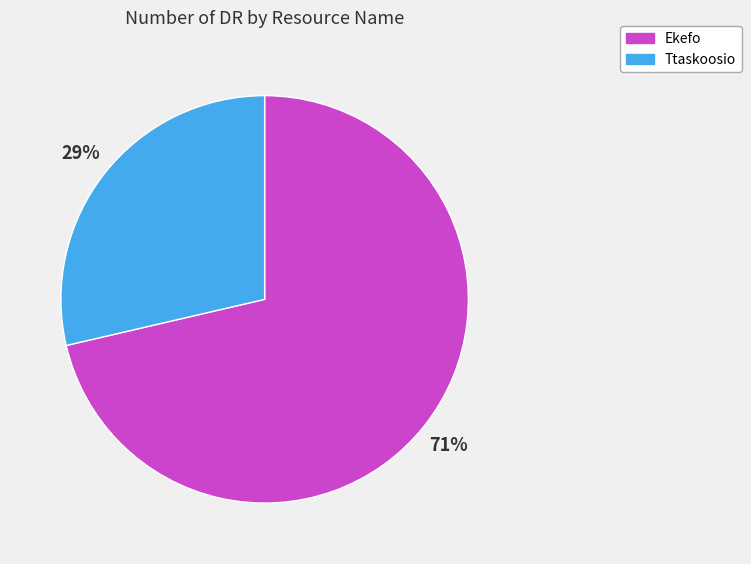

Is the sum of Ekefo and Ttaskoosio greater than half?

Yes